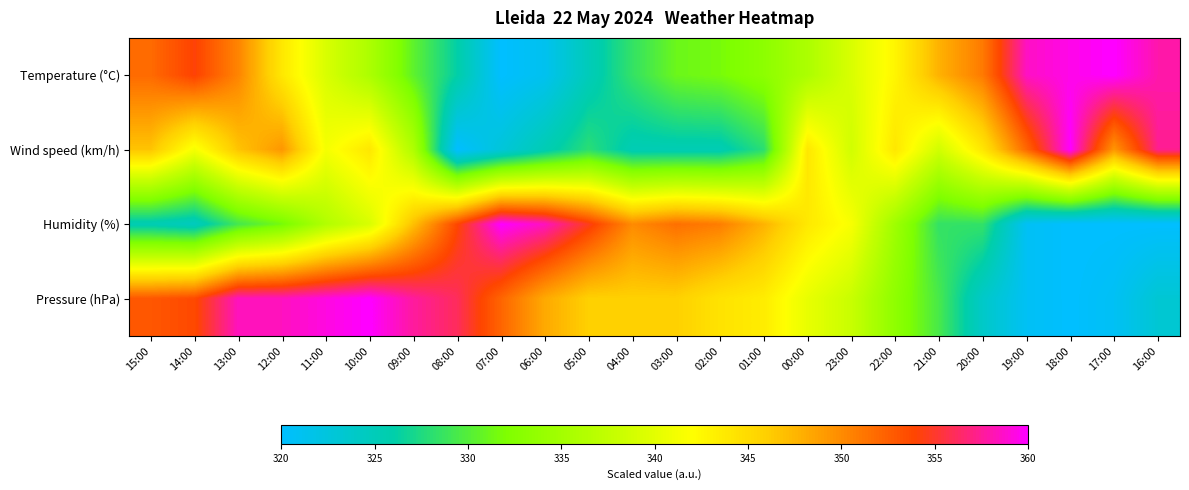

How many data points does each series have?

24